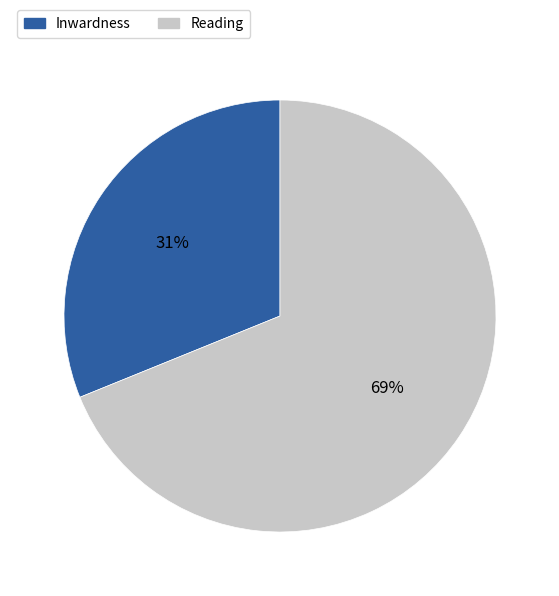

What is the largest slice in the pie chart?

Reading